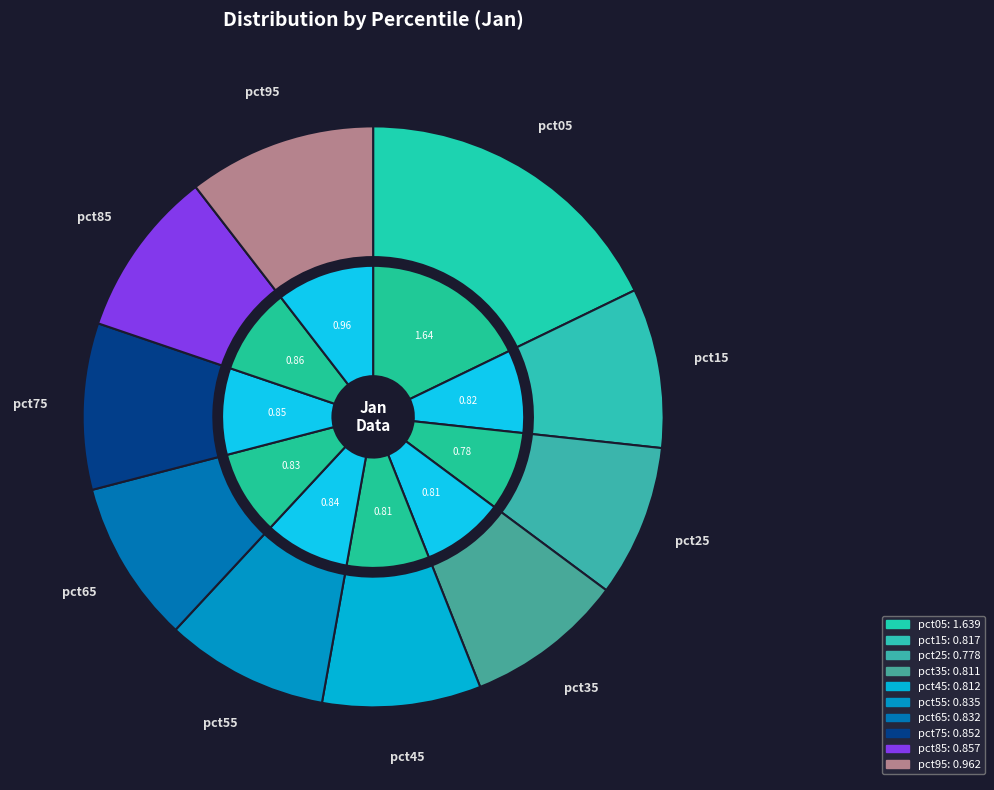

Count the number of slices in the pie.

10